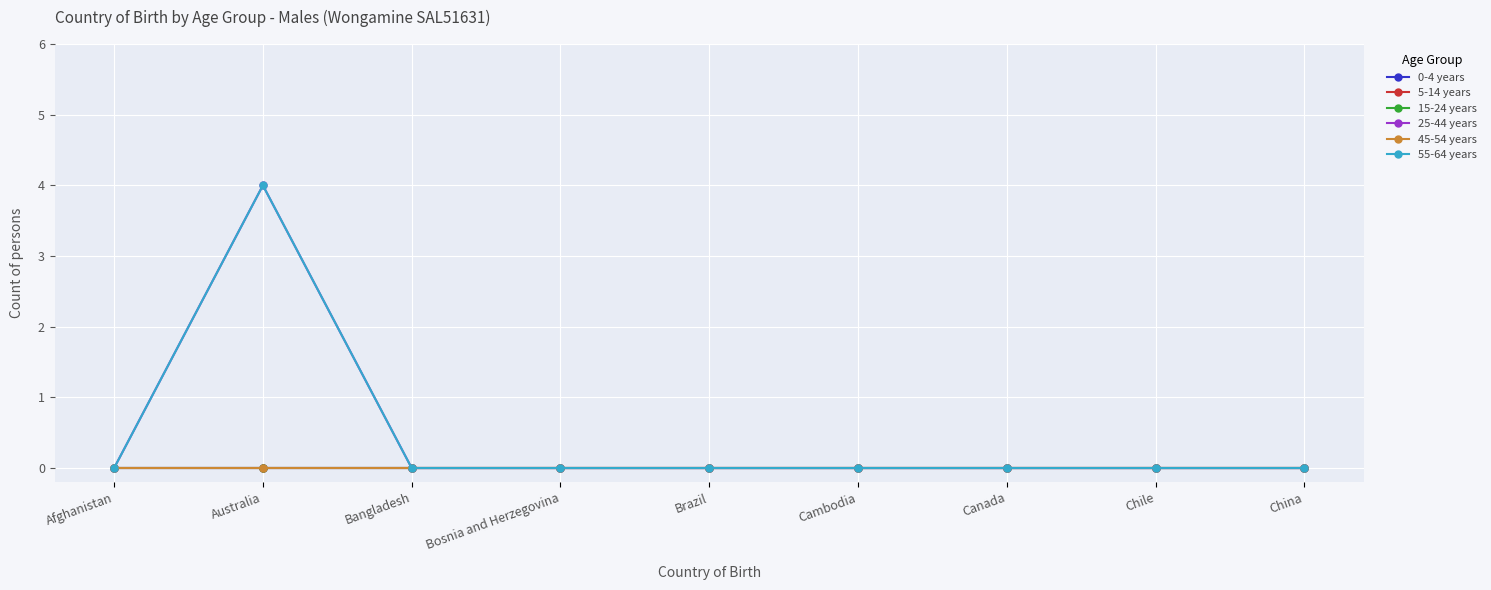

True or false: 55-64 years has more than 0 interior local peaks.

True